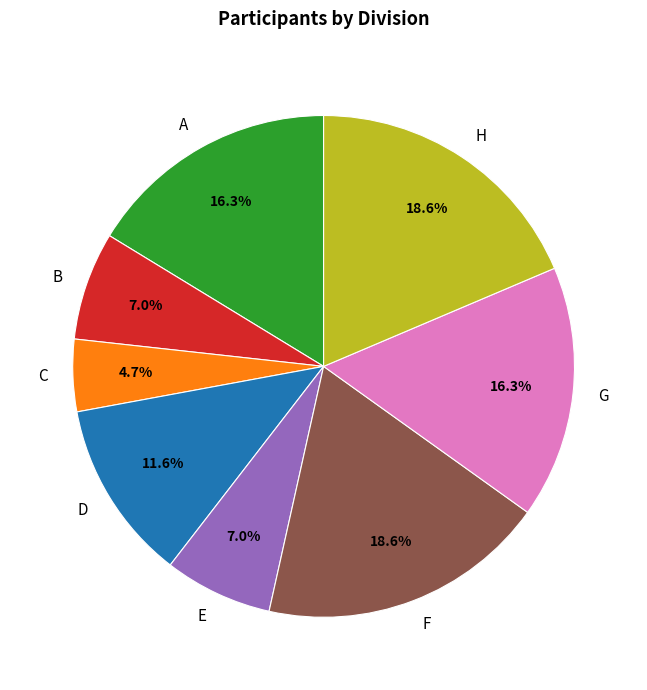

Approximately how many times larger is the value at F compared to D?

1.6